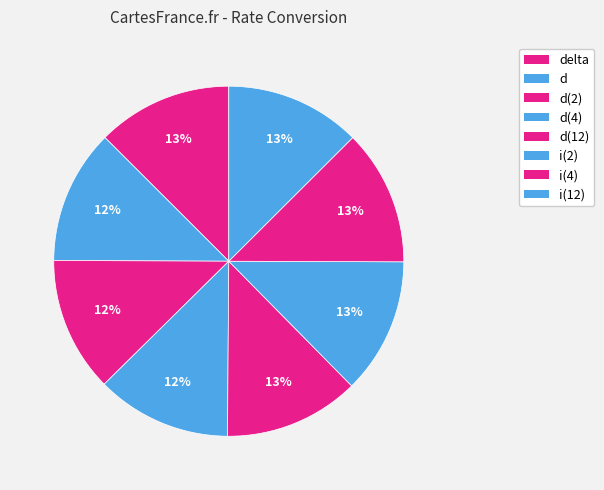

How many segments does this pie chart have?

8